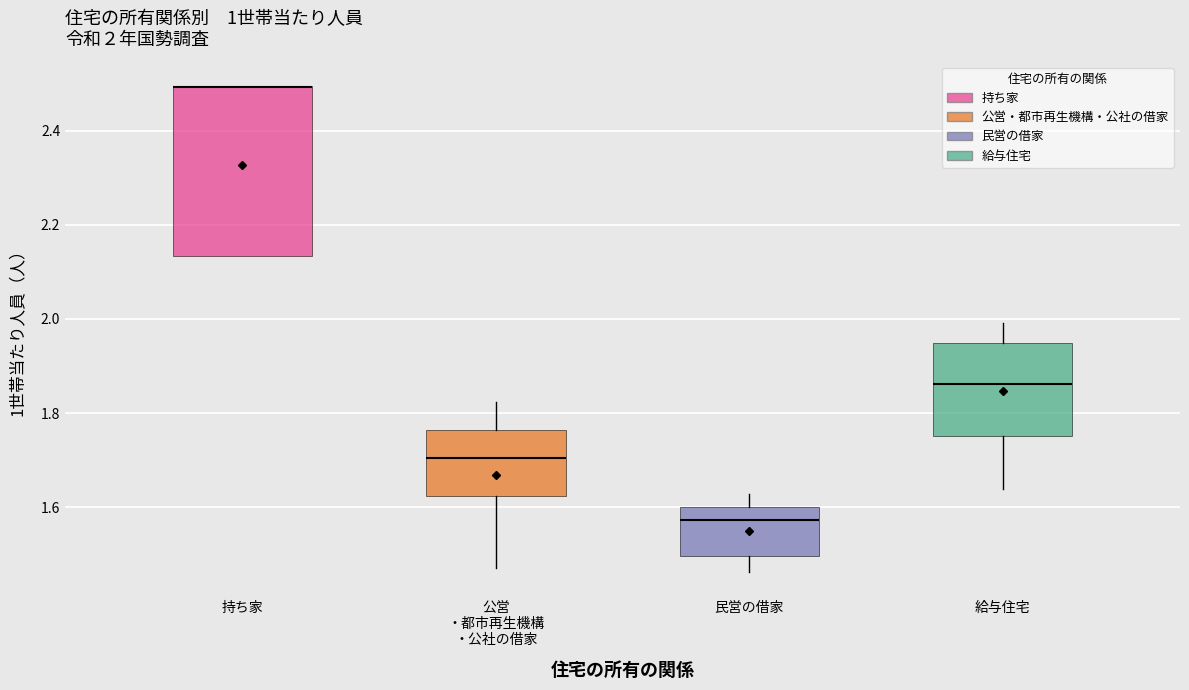

Which box is the tallest, from its lower edge to its upper edge?

持ち家